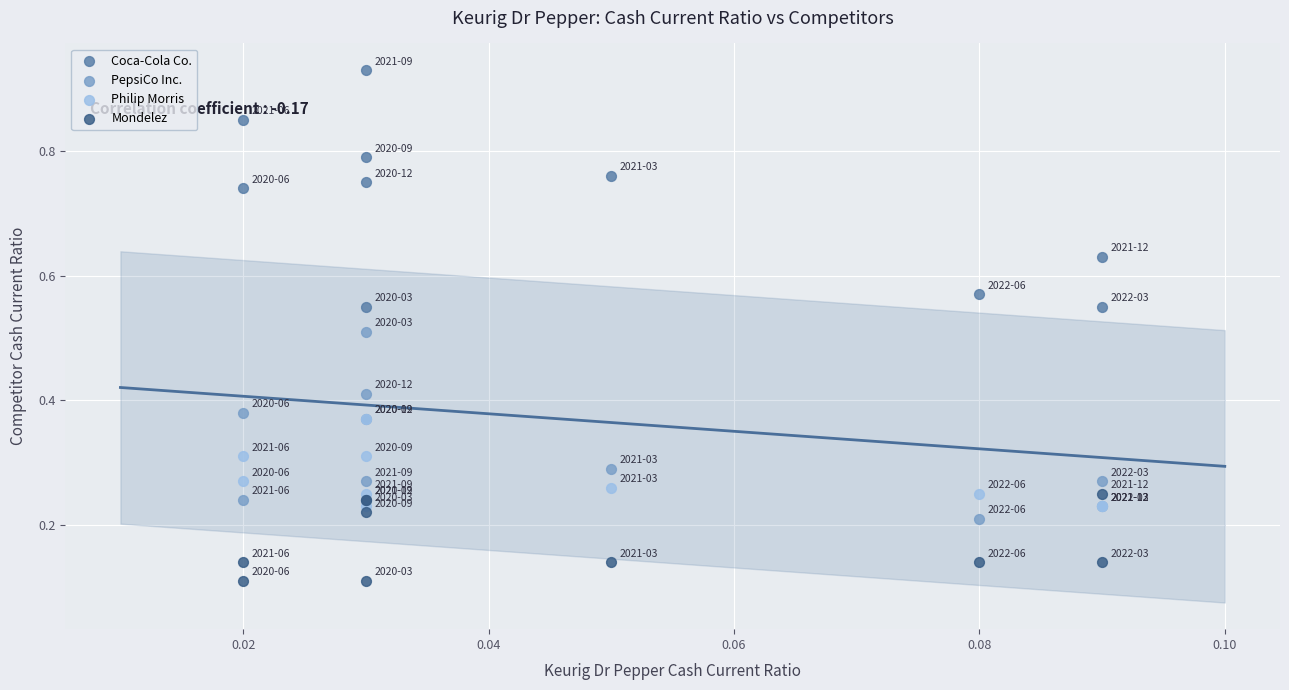

What are all the series names shown in the legend?

Coca-Cola Co., PepsiCo Inc., Philip Morris, Mondelez